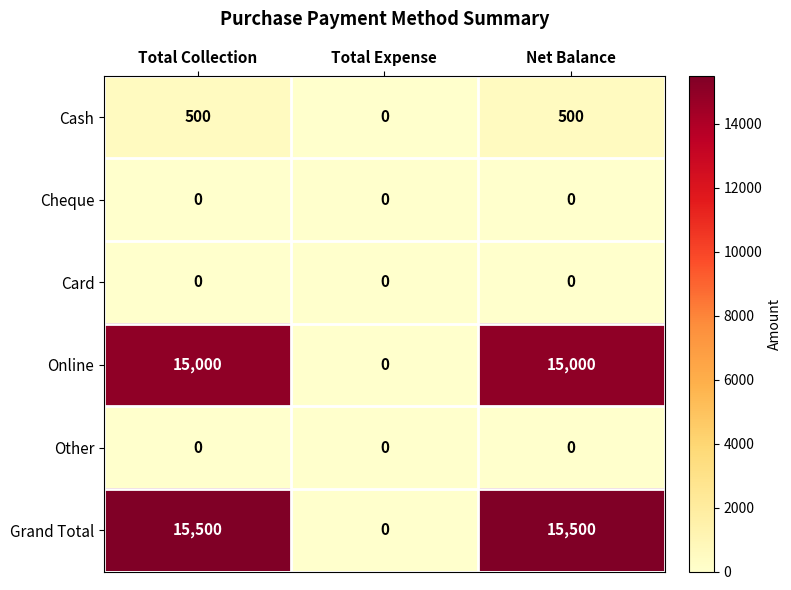

Which series has the largest range (max minus min)?

Grand Total